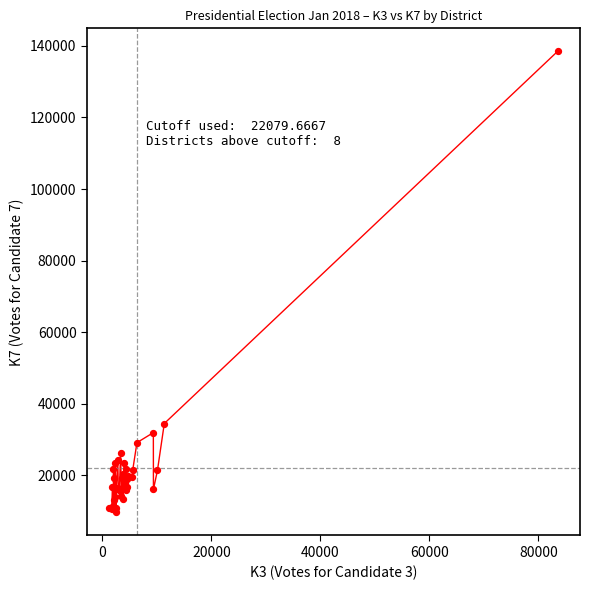

What is the minimum value shown in the chart?

9682